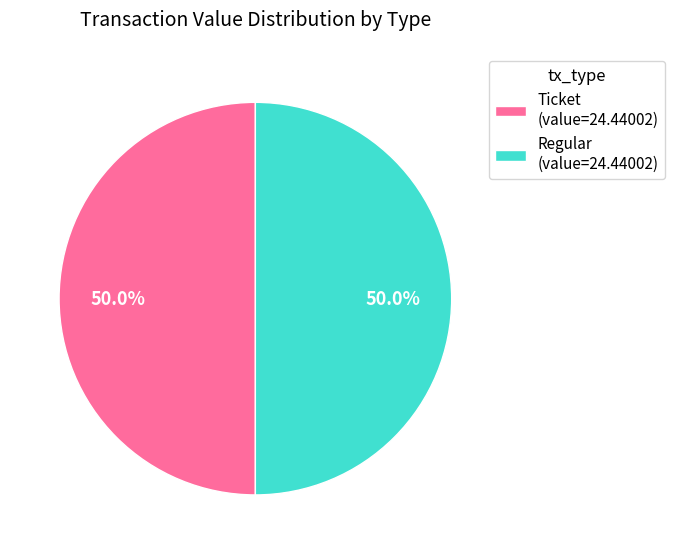

To the nearest percent, what is the difference between the largest and smallest slice percentages?

0%